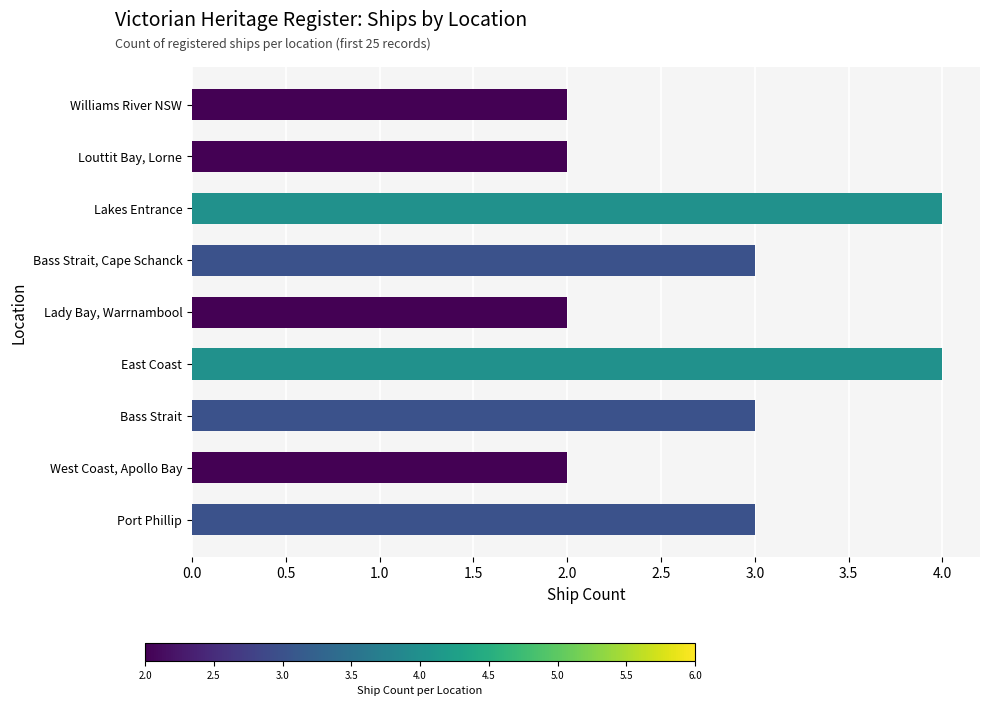

What is the ratio of the value at Bass Strait to the value at West Coast, Apollo Bay?

1.5